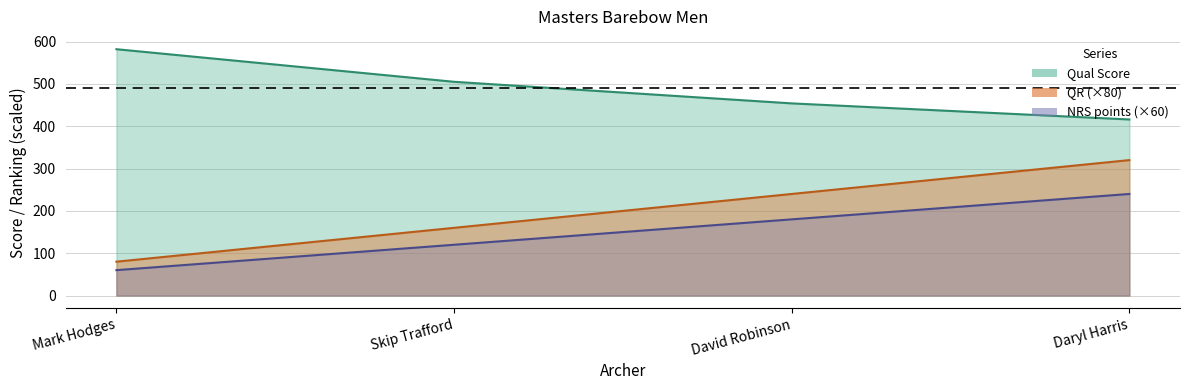

Which category has the highest value in the Qual Pos series?

Daryl Harris